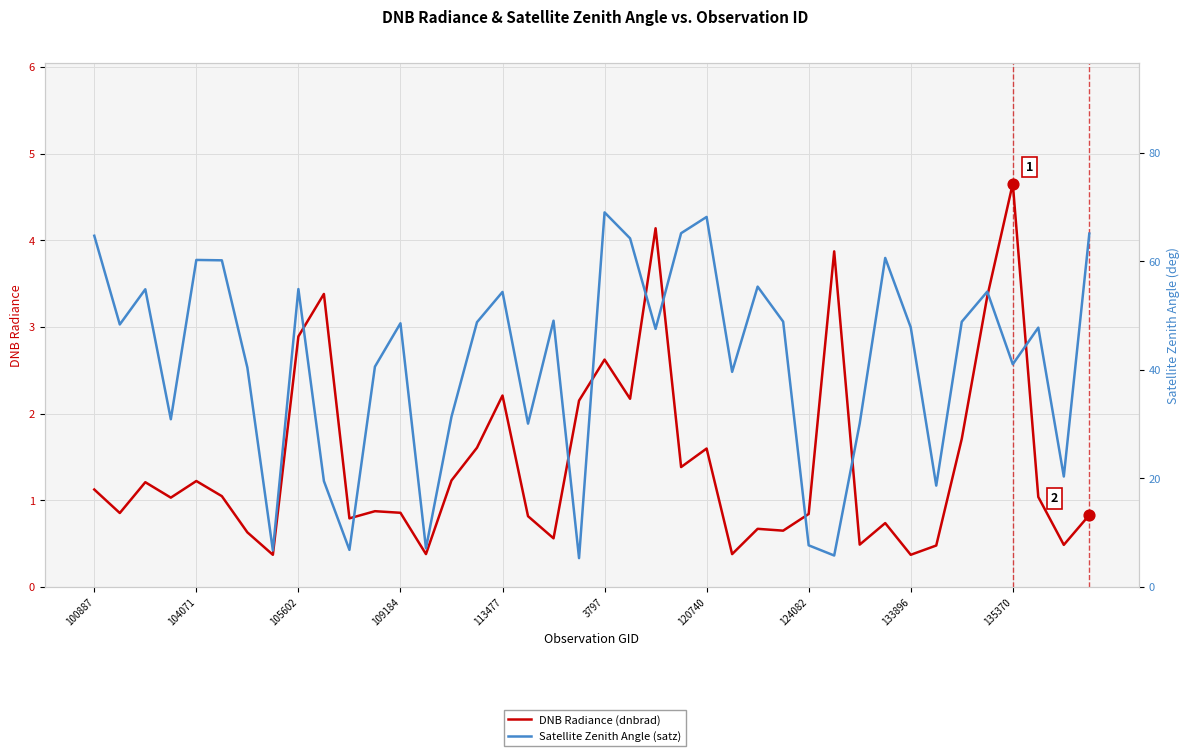

Which series has the largest total across all categories?

Satellite Zenith Angle (satz)